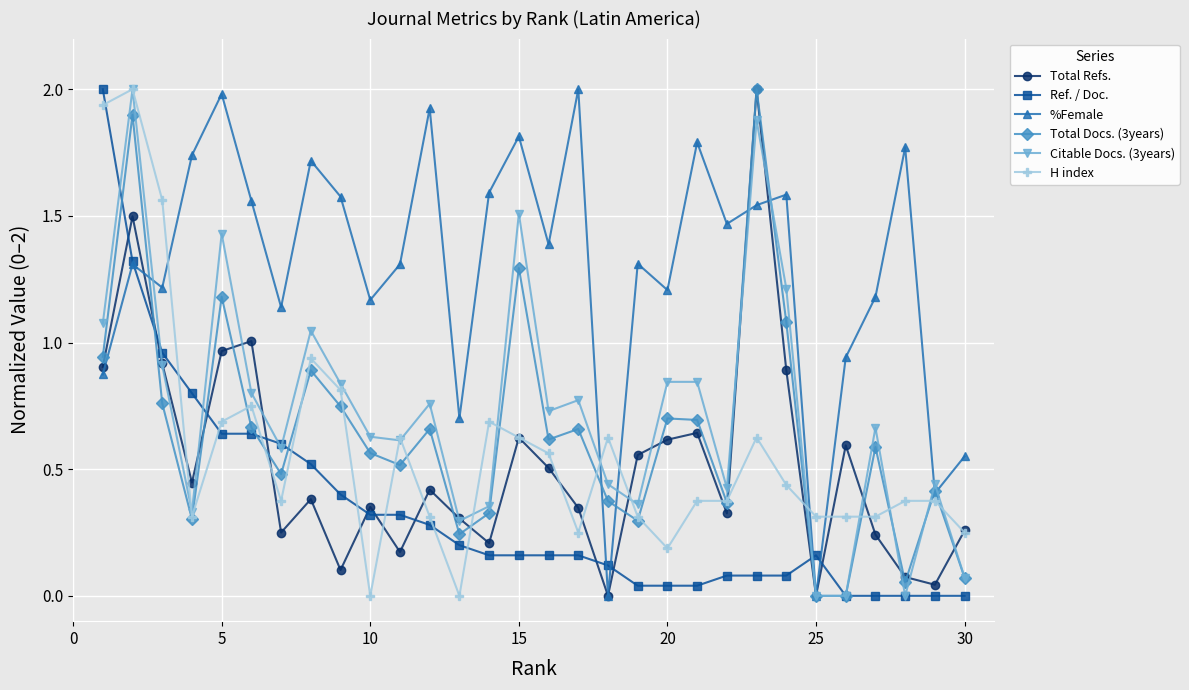

How many lines are shown in the chart?

6